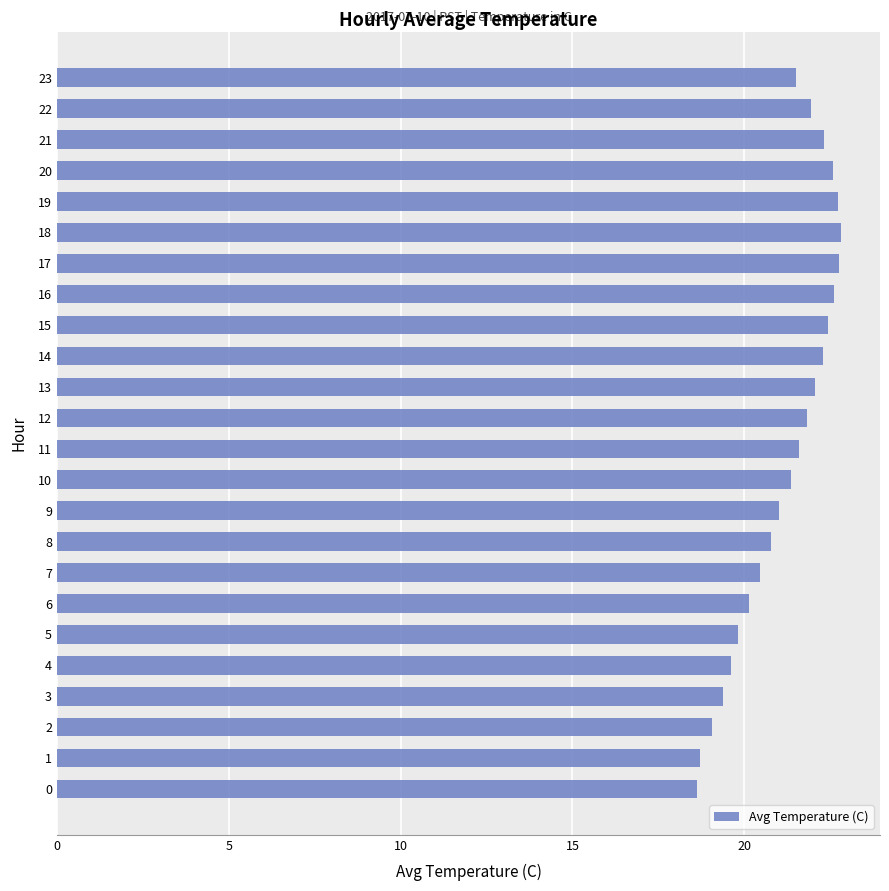

What is the difference between the maximum and minimum values?

4.2